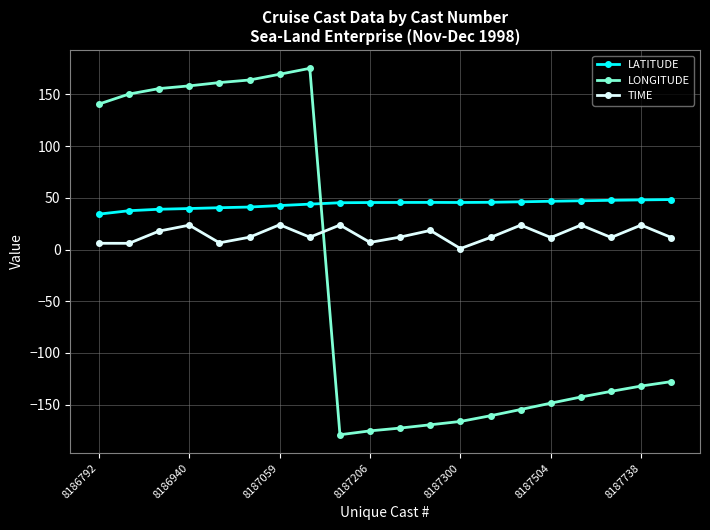

Does the chart have visible grid lines?

Yes